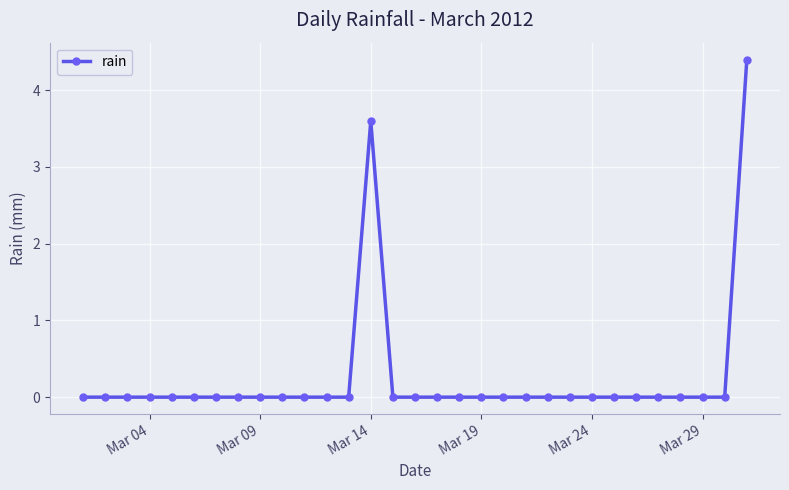

What is the maximum value shown in the chart?

4.4